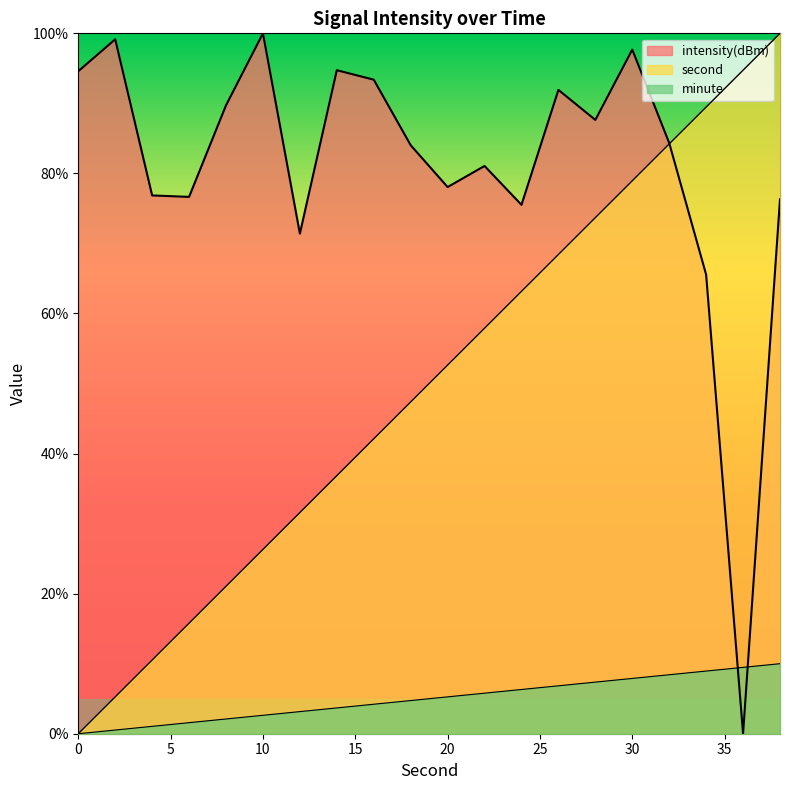

Rank the categories by intensity(dBm) value from highest to lowest.

10, 2, 30, 14, 0, 16, 26, 8, 28, 32, 18, 22, 20, 4, 6, 38, 24, 12, 34, 36